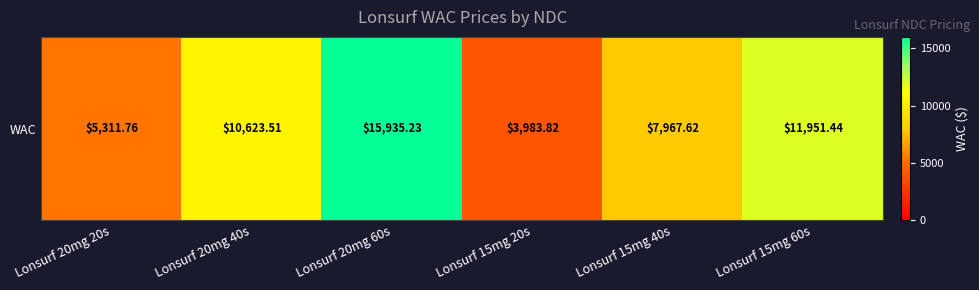

What is the ratio of the value at Lonsurf 20mg 20s to the value at Lonsurf 15mg 40s?

0.7